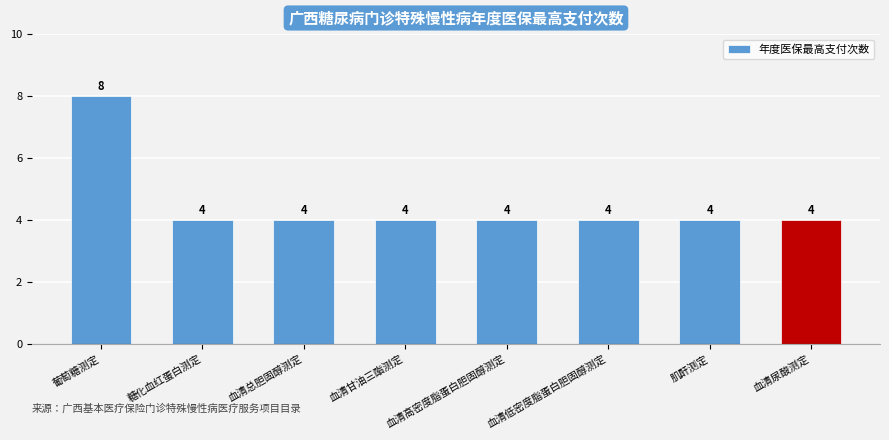

How many bars are there in total?

8